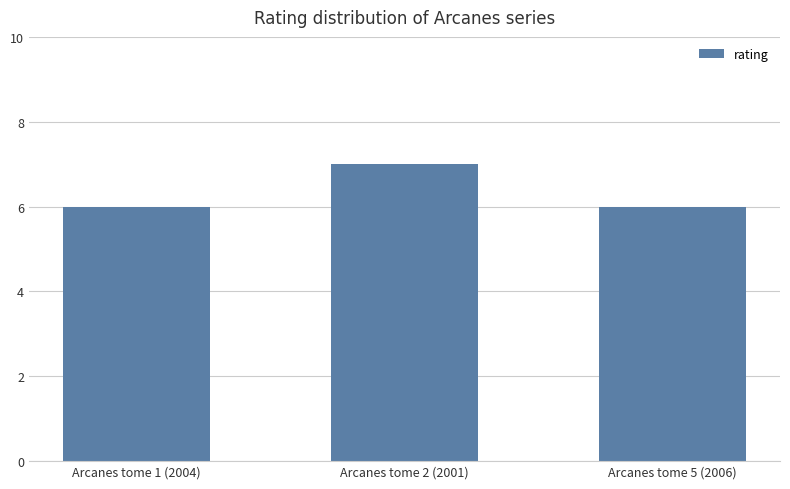

What is the minimum value shown in the chart?

6